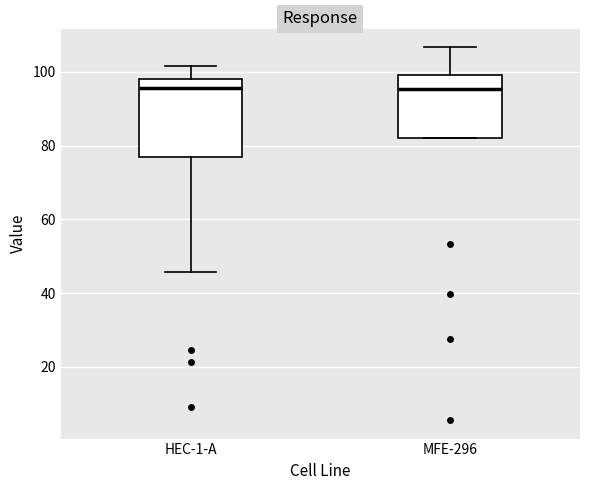

Where does the lower whisker of the box for HEC-1-A end on the y-axis? The values are not printed on the chart, so give them approximately, as read against the axis.

46